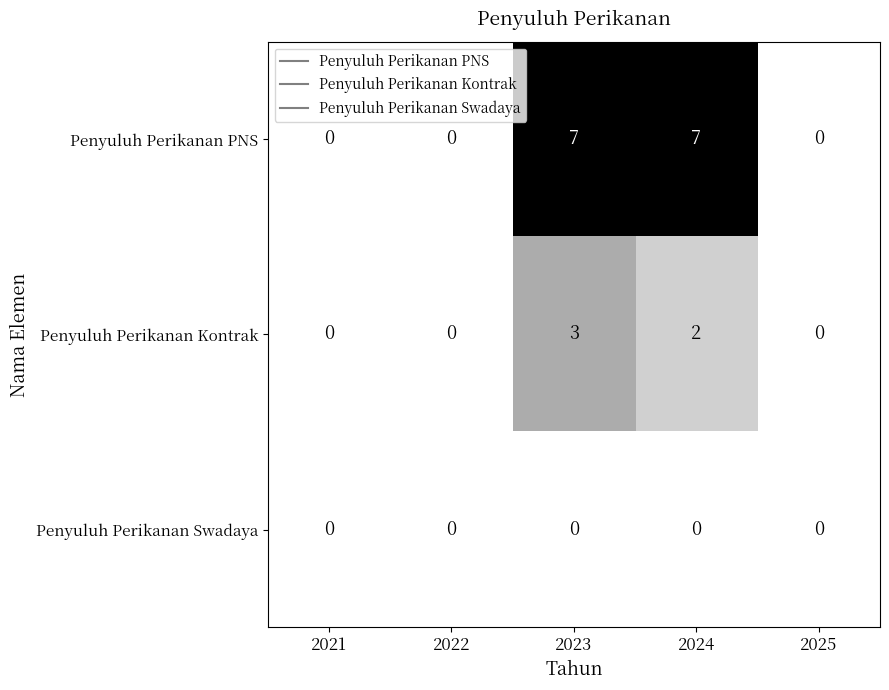

The Penyuluh Perikanan PNS series shows 3 at 2022. True or false?

False